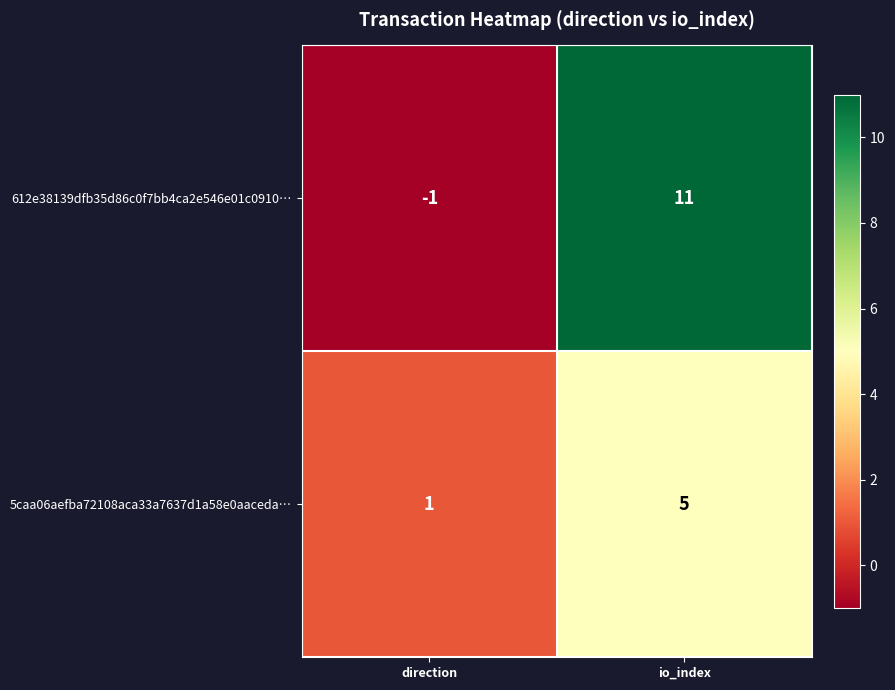

Which label corresponds to the smallest value in the chart?

direction